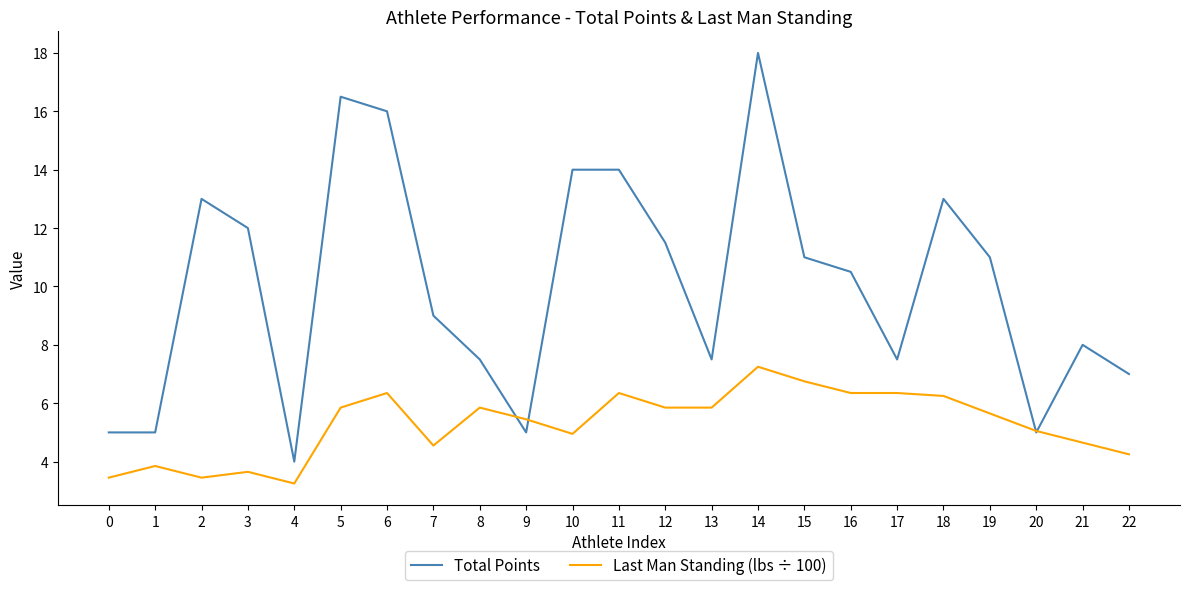

True or false: Total Points and Last Man Standing (lbs ÷ 100) cross at least once.

True